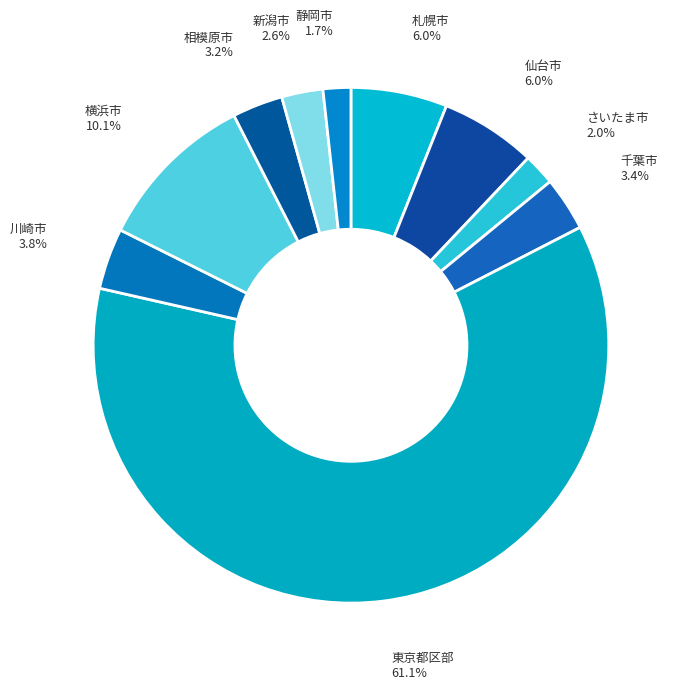

Which category has the biggest portion of the pie?

東京都区部